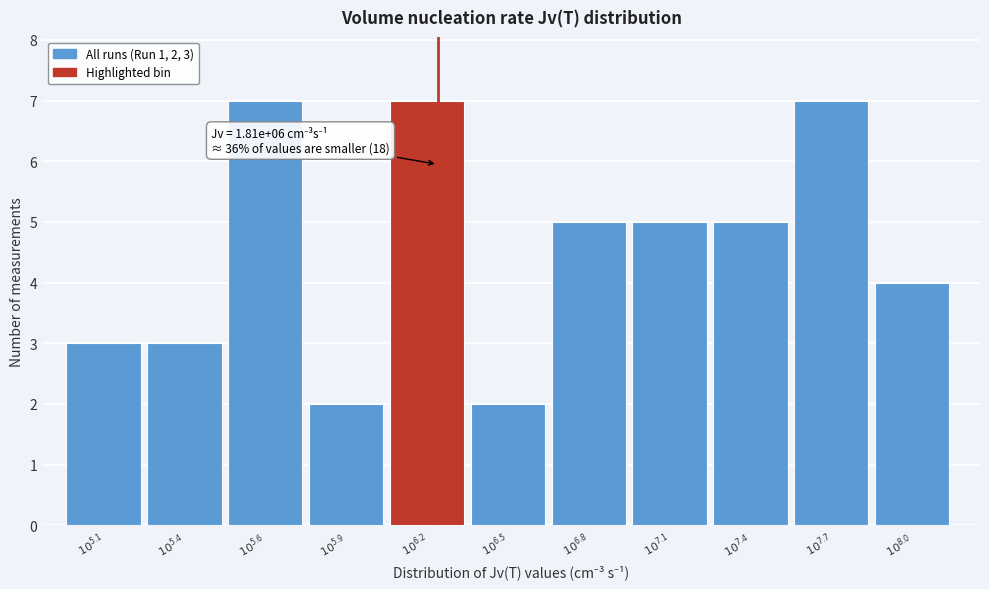

Reading left to right, extract all data points from this chart.

3	3	7	2	7	2	5	5	5	7	4